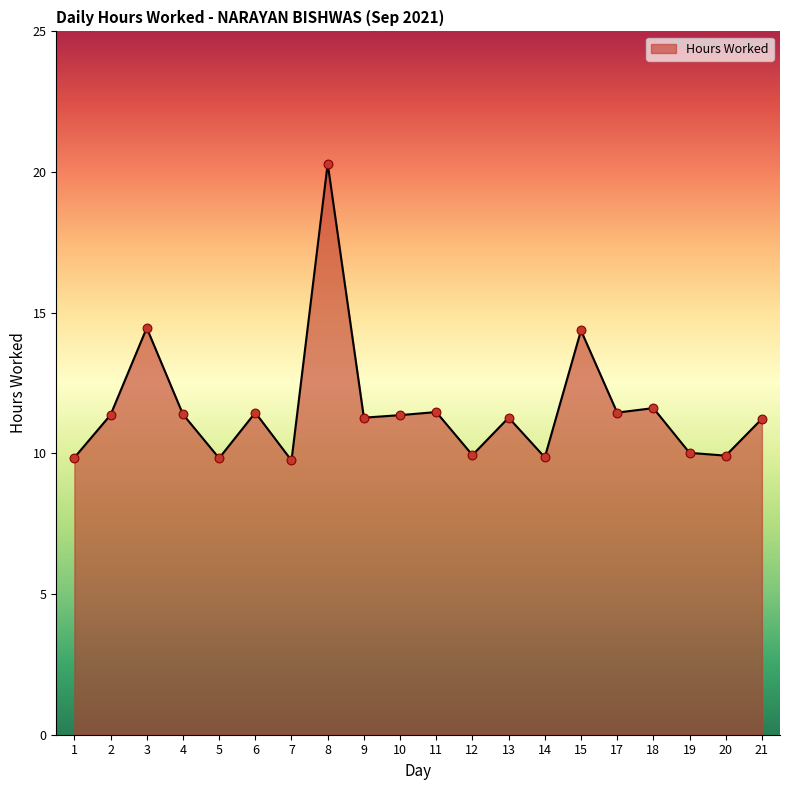

What is the change in value from 12 to 21?

+1.3